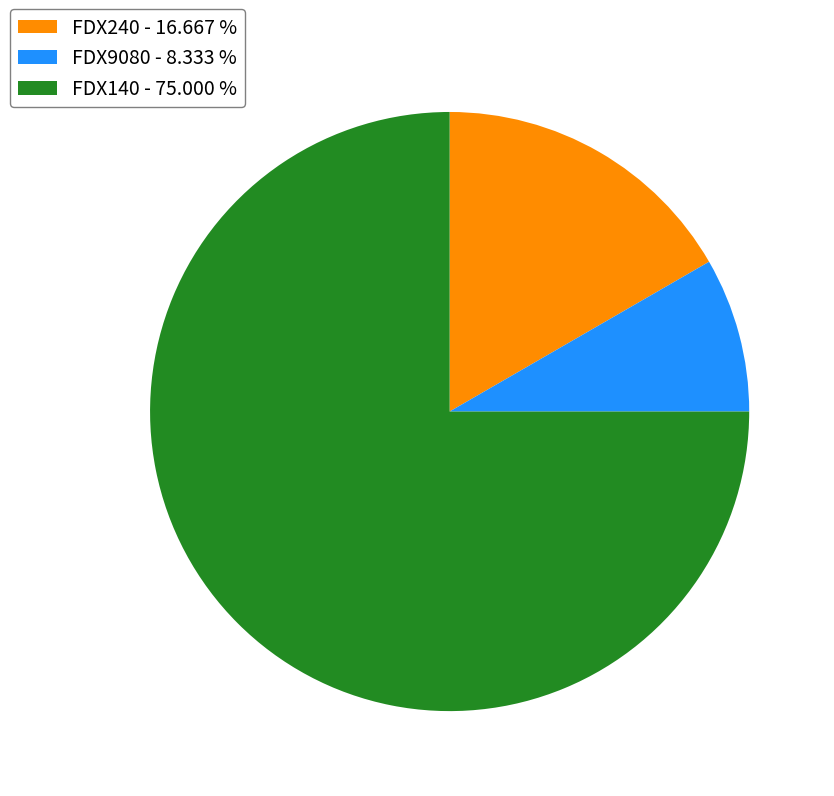

Rank the categories by value from highest to lowest.

FDX140, FDX240, FDX9080